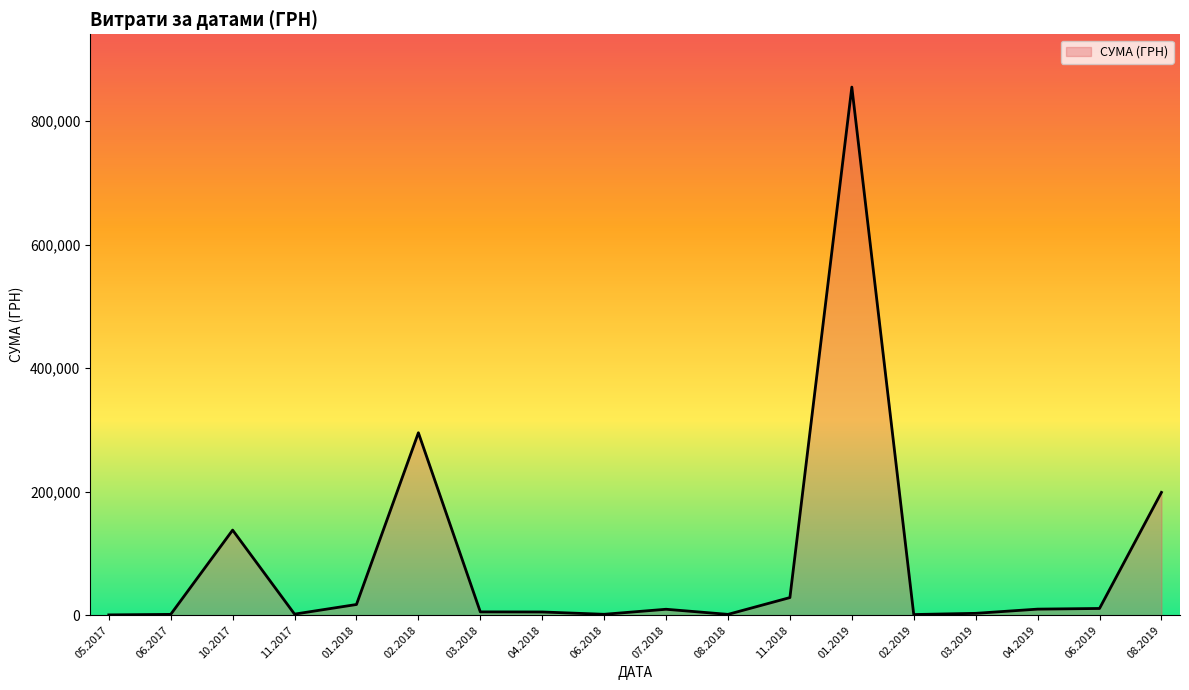

What is the difference between the maximum and minimum values?

854304.1